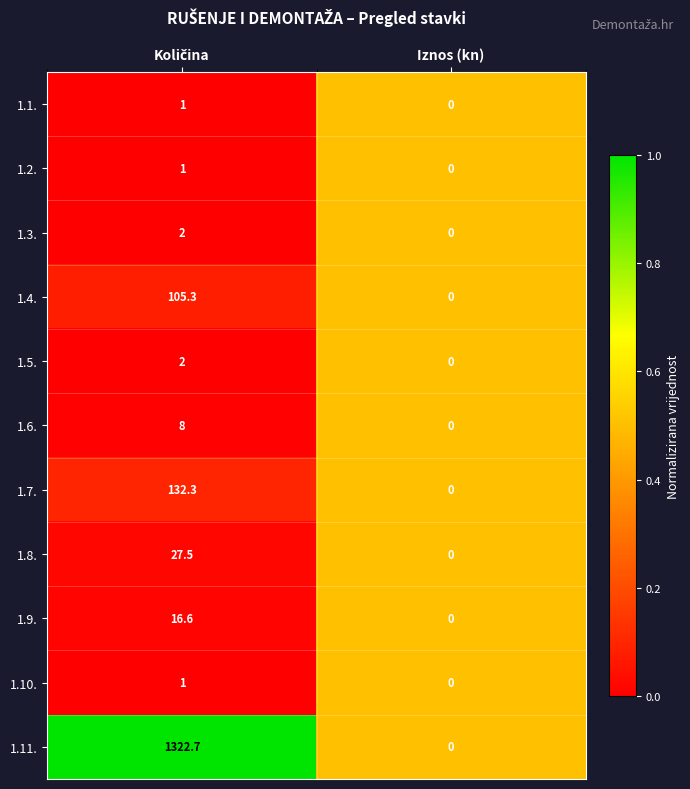

True or false: 1.2. has a value of -0.7 at Iznos (kn).

False